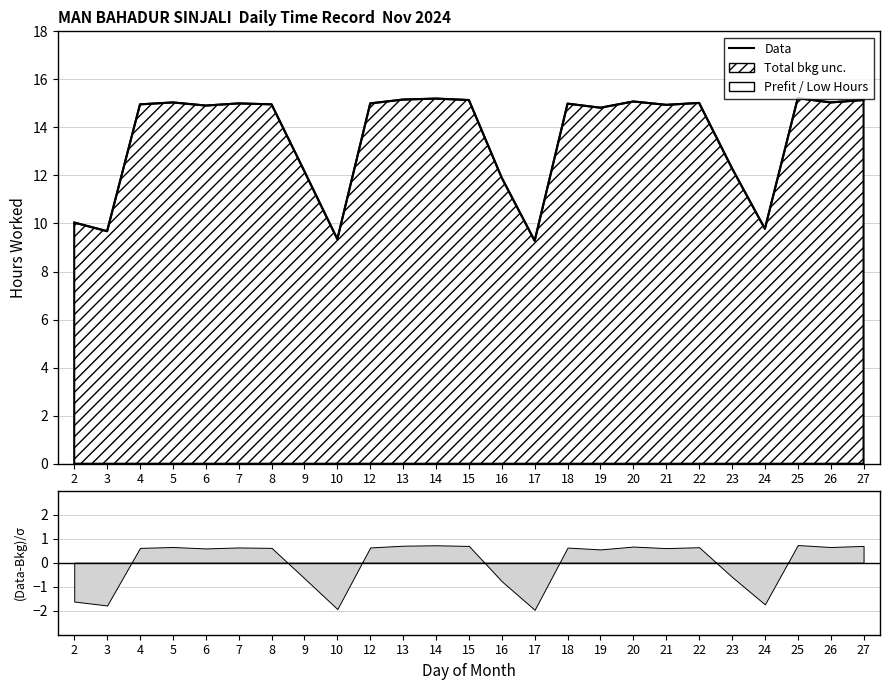

What is the maximum value shown in the chart?

15.2